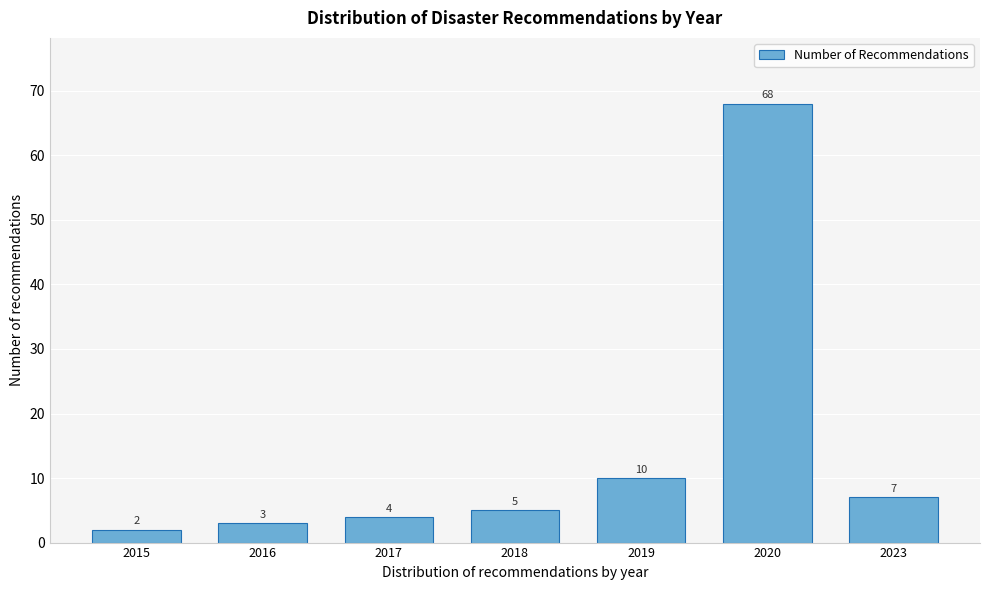

Reading right to left, list all the values displayed in this chart.

2023=7	2020=68	2019=10	2018=5	2017=4	2016=3	2015=2